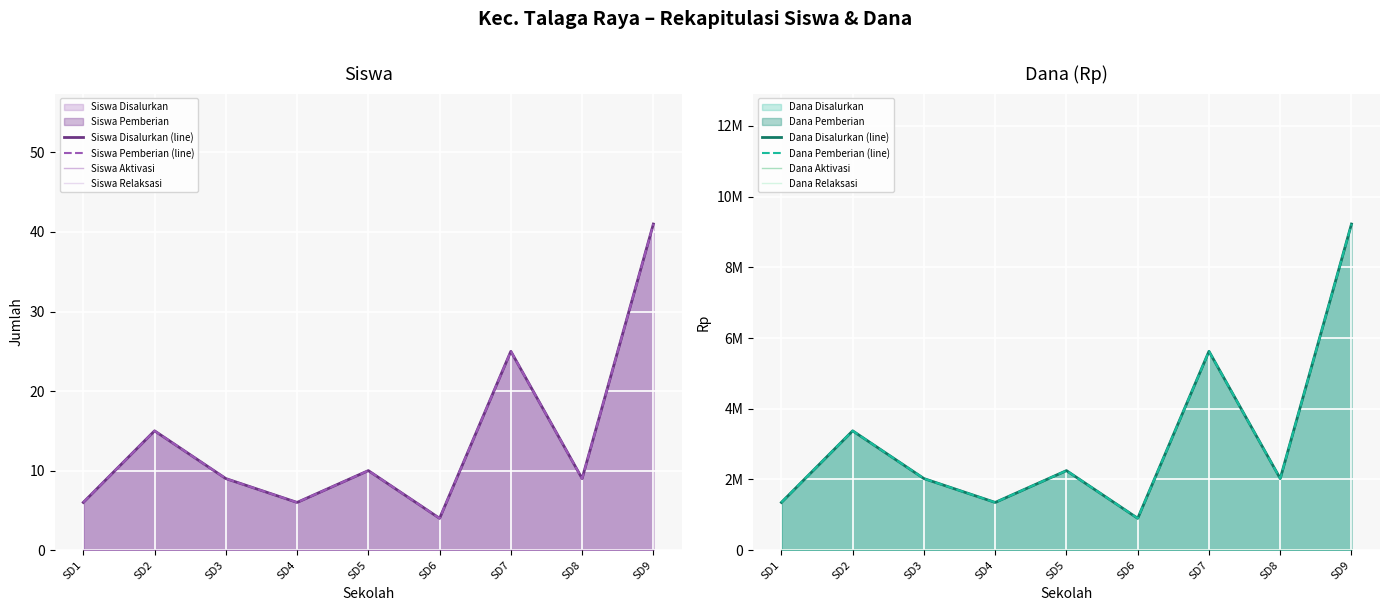

Does the chart display data point markers on the line(s)?

No